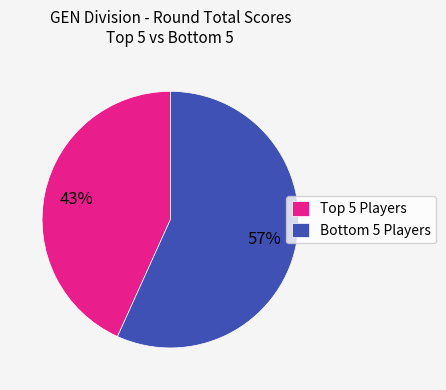

Which category has the smallest portion of the pie?

Top 5 Players